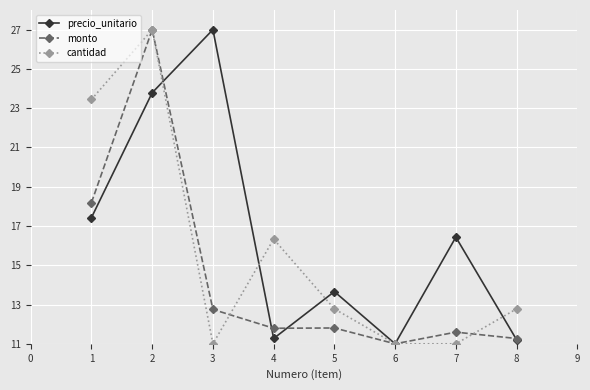

What are all the series names shown in the legend?

precio_unitario, monto, cantidad